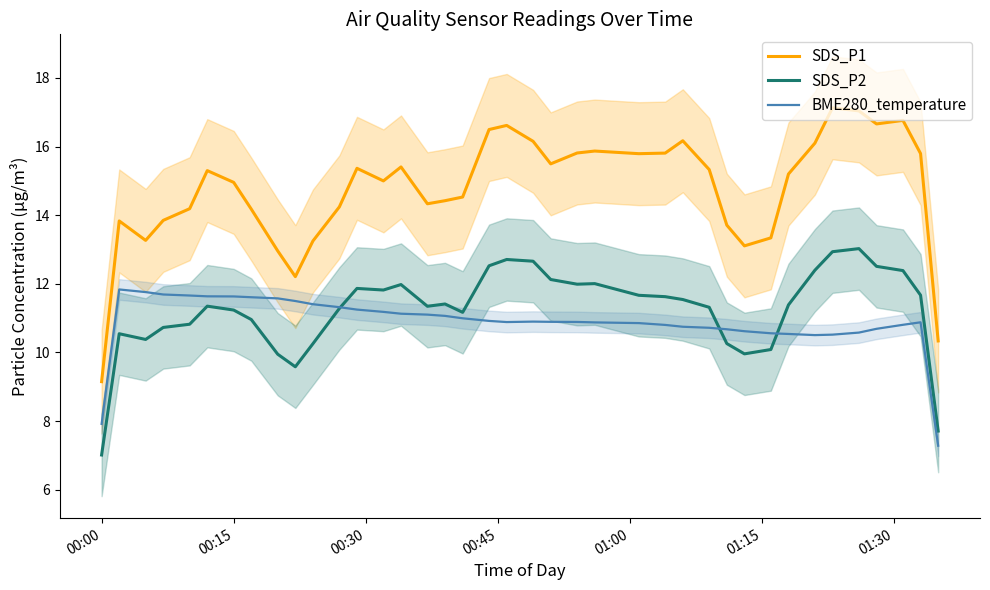

What is the value of the BME280_temperature point at the 18th from the left?

11.0